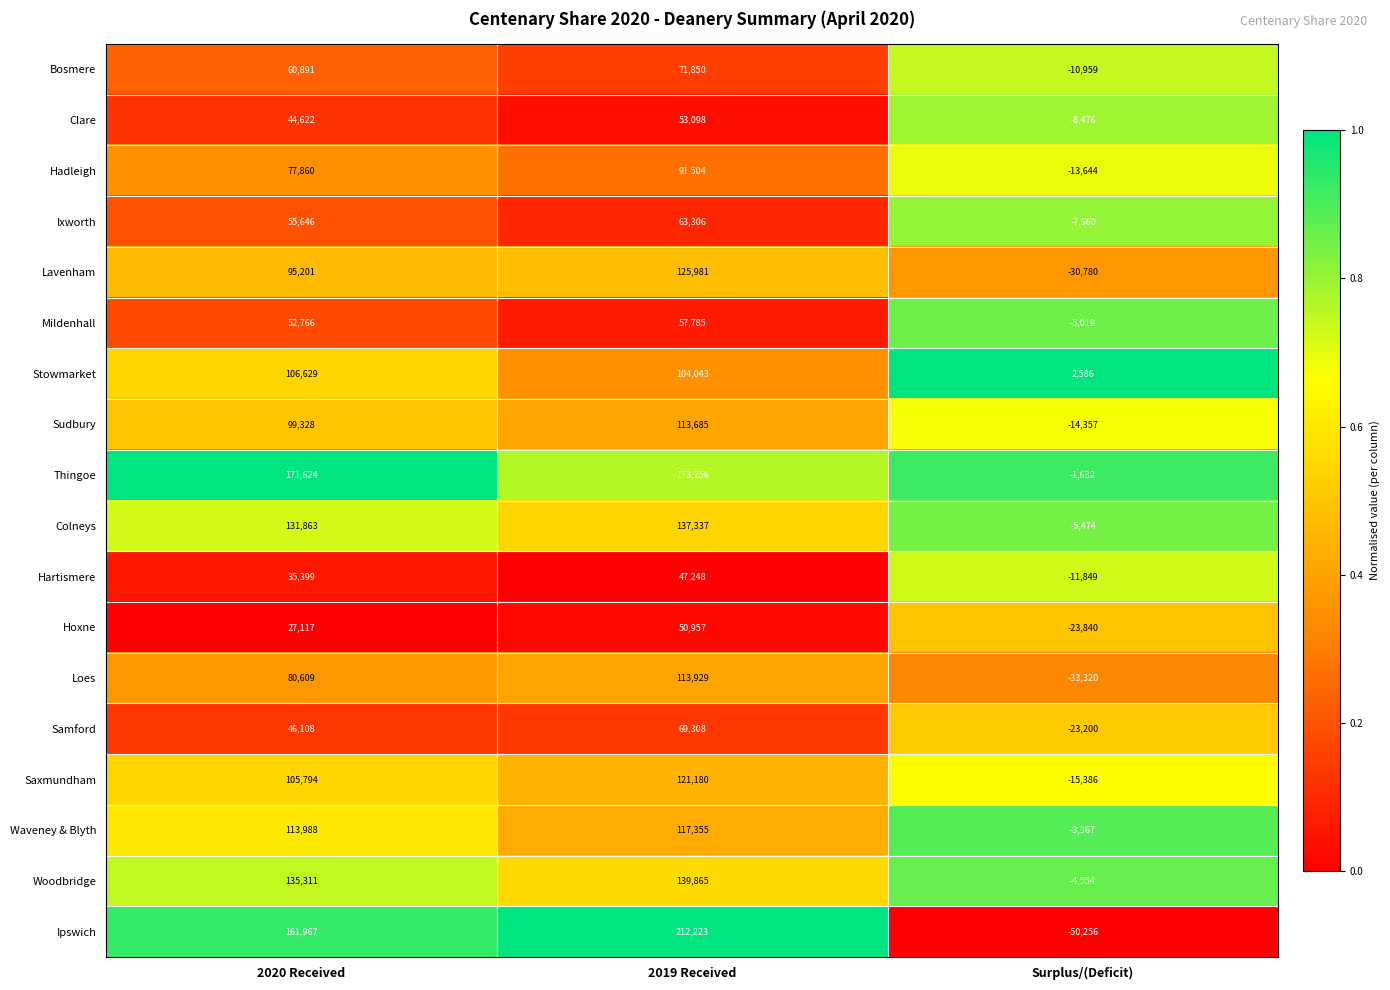

What is the difference between the maximum and minimum values in the Bosmere series?

82809